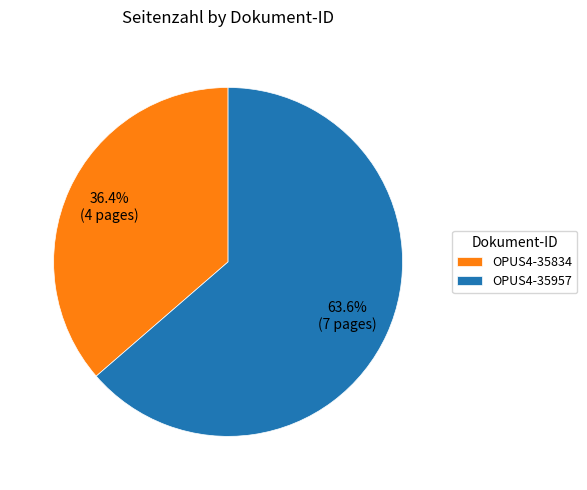

Which slice is the smallest?

OPUS4-35834